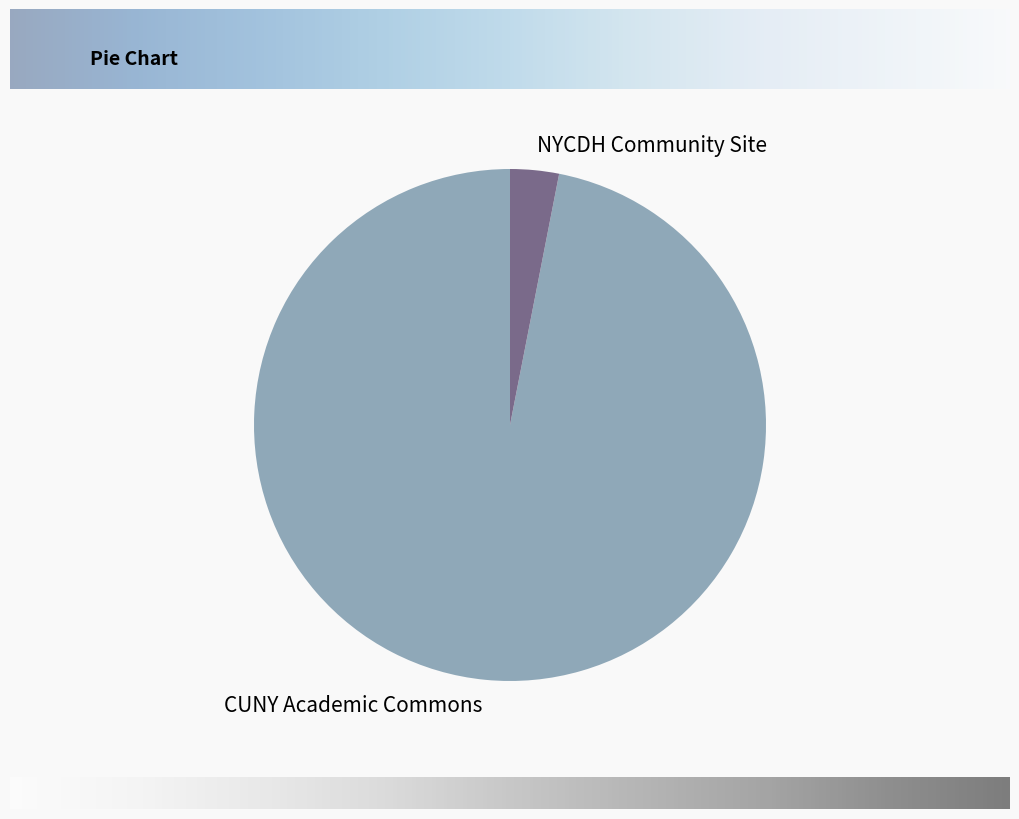

What is the ratio of the value at CUNY Academic Commons to the value at NYCDH Community Site?

31.5